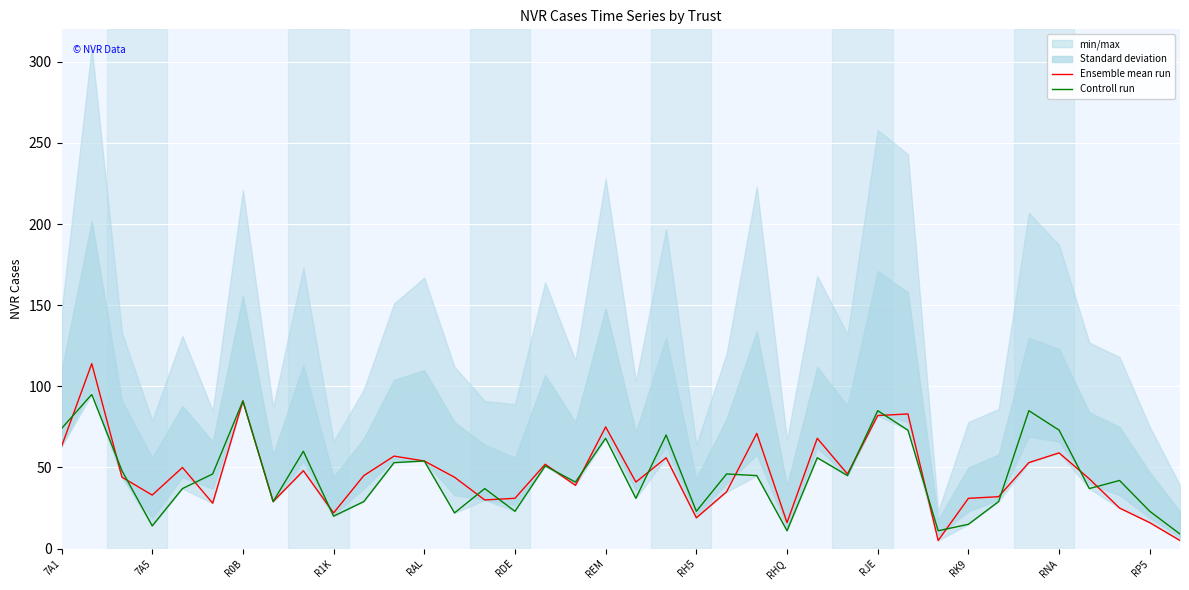

What is the highest value of the Ensemble mean run series?

114